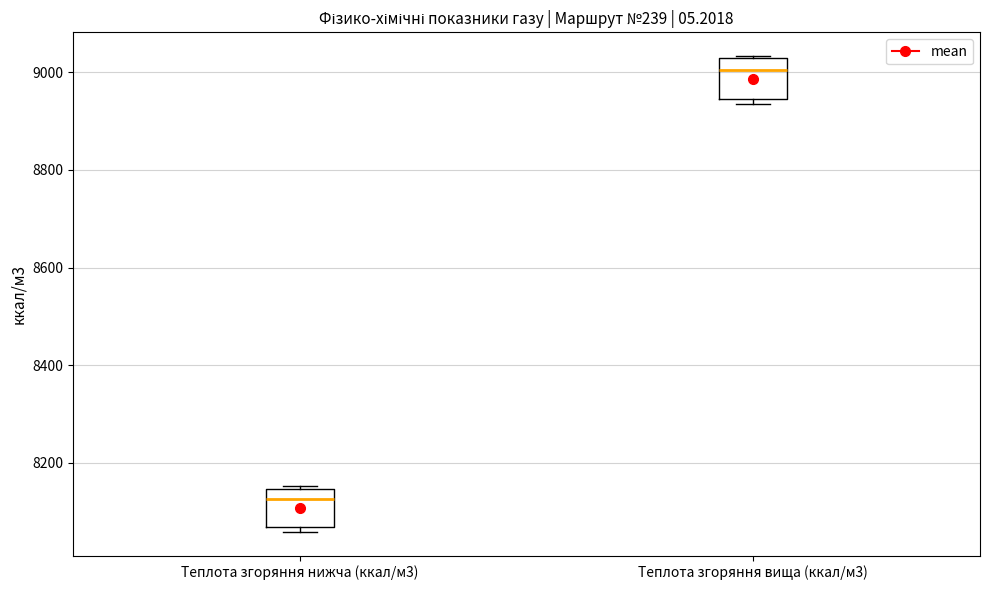

Which box has the highest median line?

Теплота згоряння вища (ккал/м3)